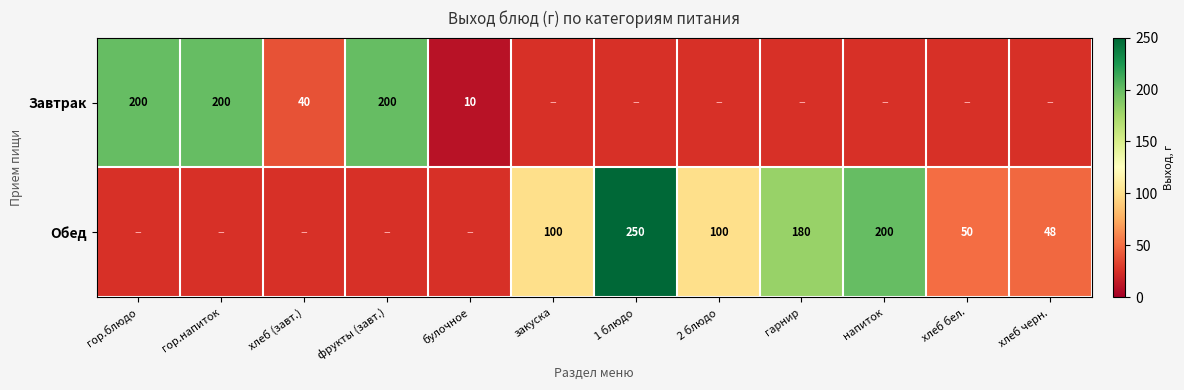

How many data points does each series have?

12